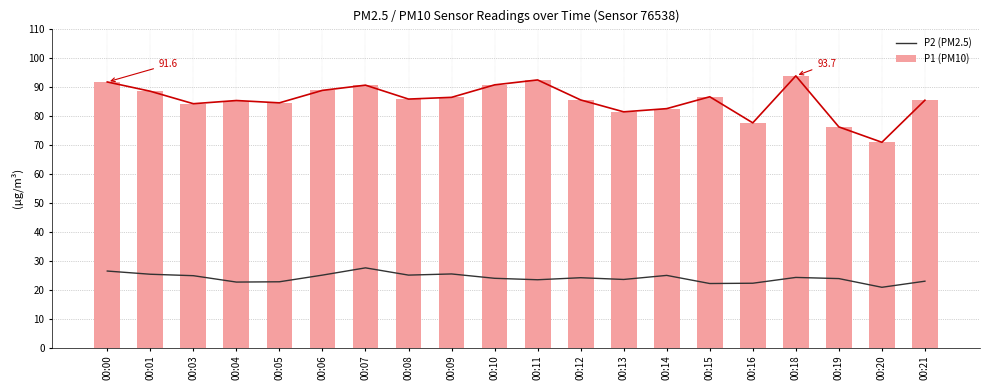

At which label is P1 (PM10) closest to 82?

00:14